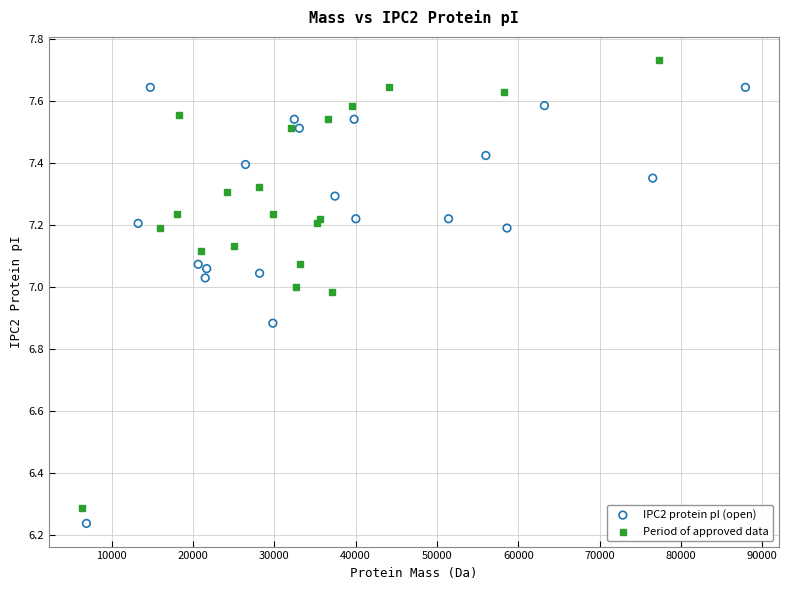

Which series contains the lowest Y value?

IPC2 protein pI (open)